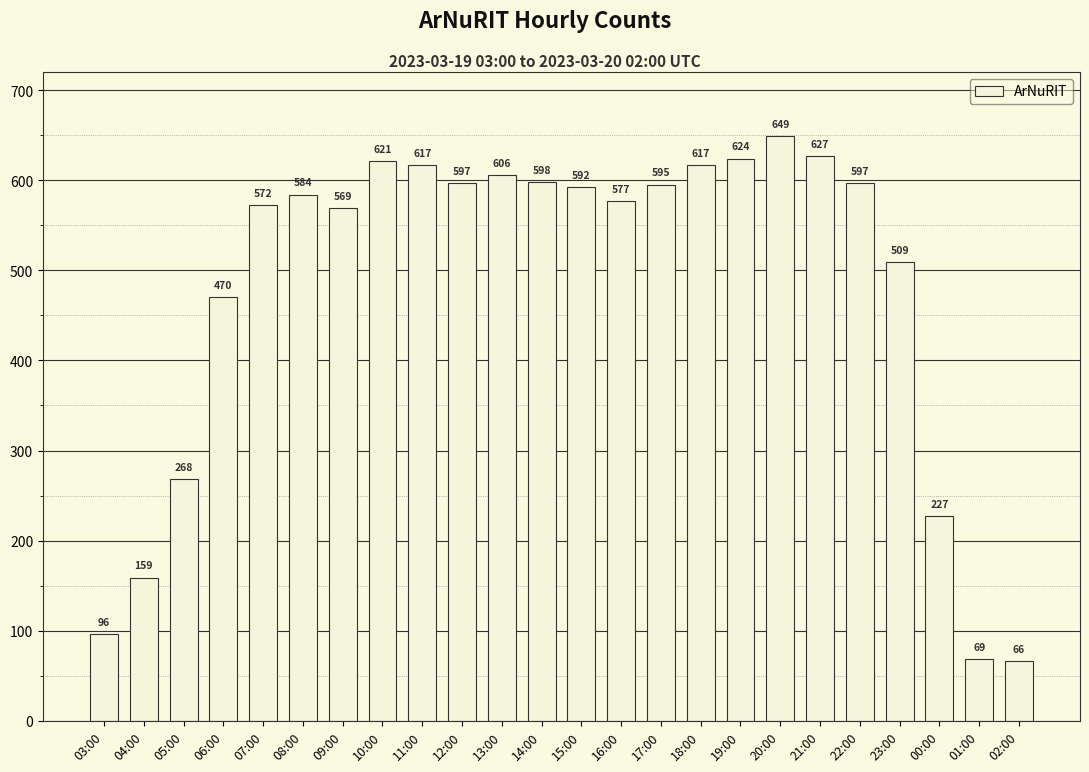

Approximately how many times larger is the value at 11:00 compared to 00:00?

2.7